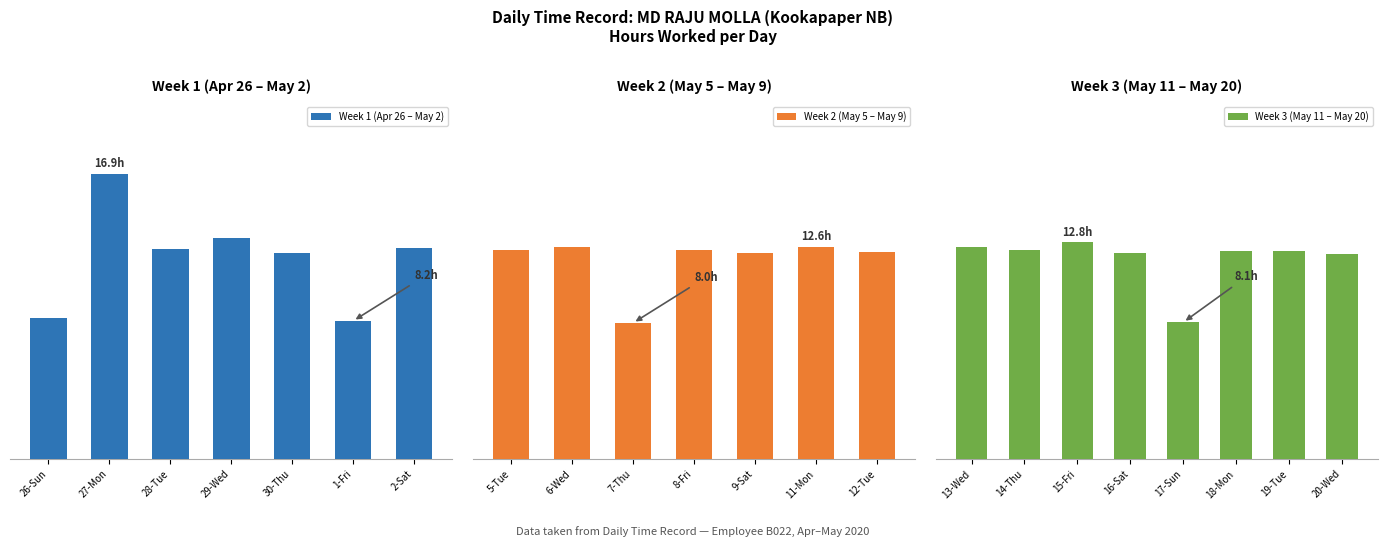

Reading left to right, transcribe all the data shown in this chart.

26-Sun=8.3	27-Mon=16.9	28-Tue=12.4	29-Wed=13.1	30-Thu=12.2	1-Fri=8.2	2-Sat=12.5	5-Tue=12.4	6-Wed=12.5	7-Thu=8.0	8-Fri=12.3	9-Sat=12.2	11-Mon=12.6	12-Tue=12.2	13-Wed=12.5	14-Thu=12.4	15-Fri=12.8	16-Sat=12.2	17-Sun=8.1	18-Mon=12.3	19-Tue=12.3	20-Wed=12.1